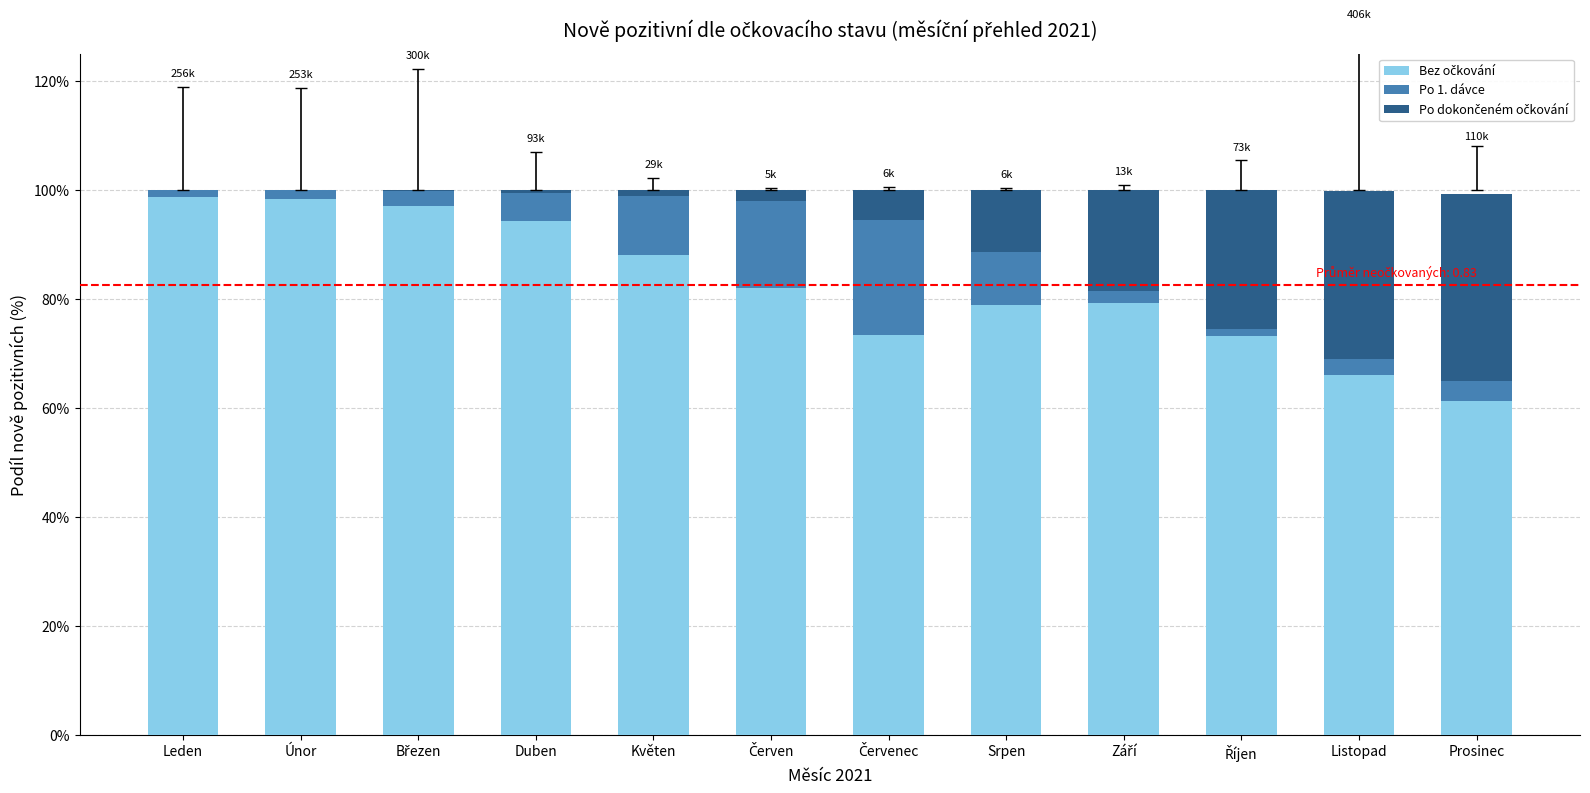

The Po 1. dávce series shows 0.1 at Červenec. True or false?

False